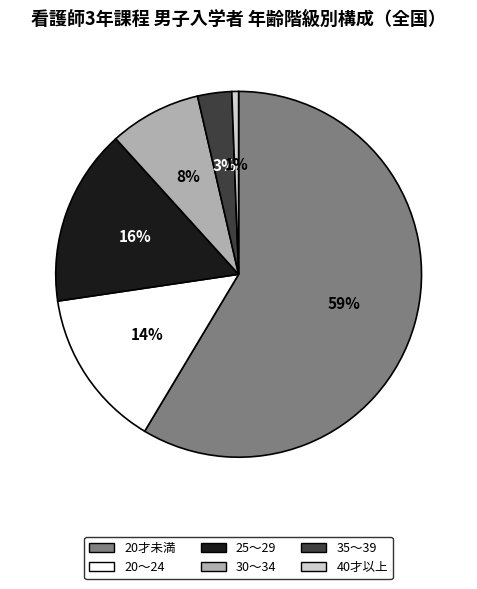

To the nearest percent, what is the average slice percentage?

17%